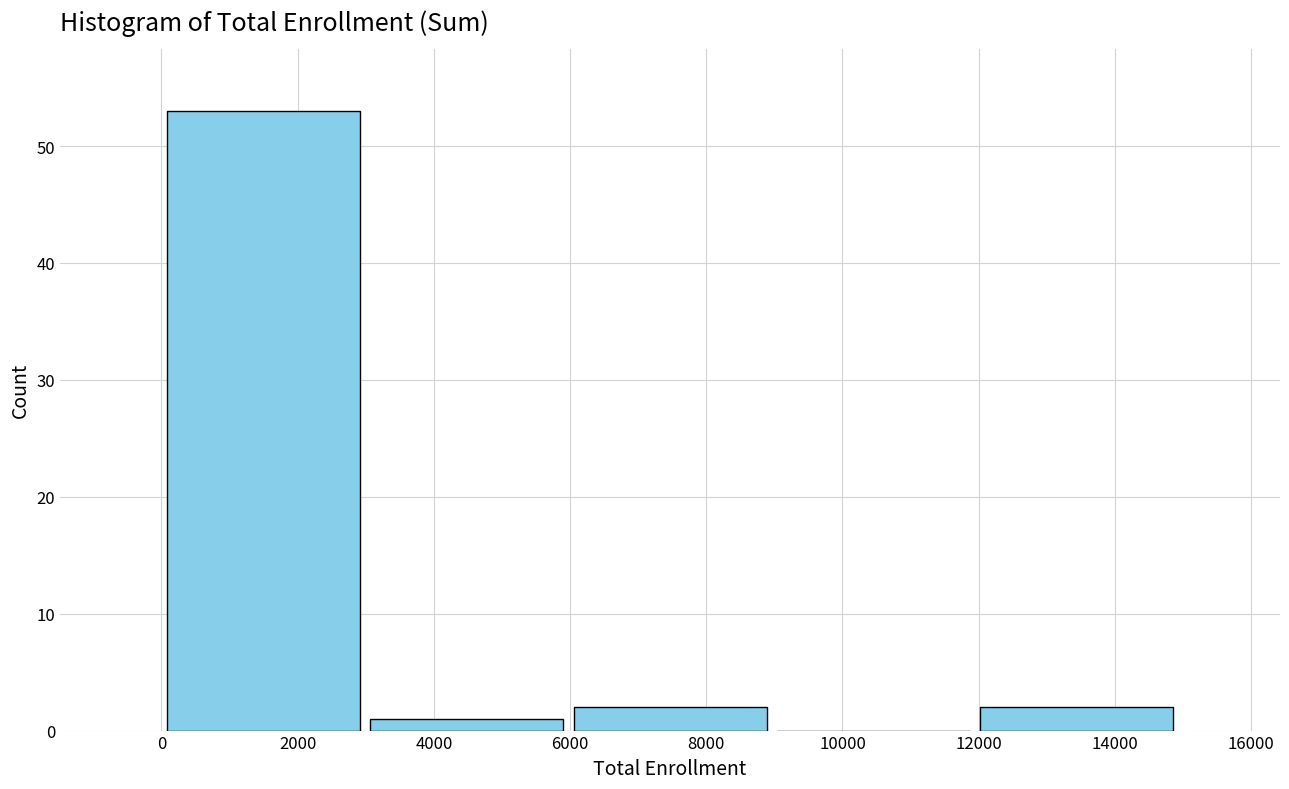

Reading left to right, list every bar in this chart as the range it spans on the x-axis followed by its height. Neither the bar edges nor the heights are printed on the chart, so give them approximately, as read against the axes.

0 to 3000: 53
3000 to 6000: 1
6000 to 9000: 2
9000 to 12000: 0
12000 to 15000: 2